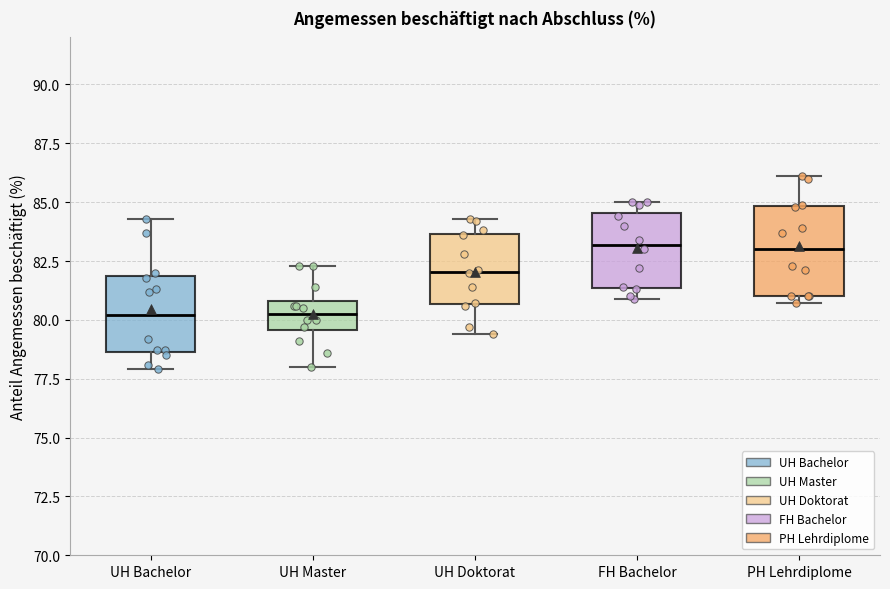

Reading left to right, transcribe this box plot: for each box, give where its median line is, the range the box spans, and where its two whiskers end, as read against the y-axis. The values are not printed on the chart, so give them approximately, as read against the axis.

UH Bachelor: median 80.0, box 78.5 to 82.0, whiskers 78.0 to 84.5
UH Master: median 80.5, box 79.5 to 81.0, whiskers 78.0 to 82.5
UH Doktorat: median 82.0, box 80.5 to 83.5, whiskers 79.5 to 84.5
FH Bachelor: median 83.0, box 81.5 to 84.5, whiskers 81.0 to 85.0
PH Lehrdiplome: median 83.0, box 81.0 to 85.0, whiskers 80.5 to 86.0